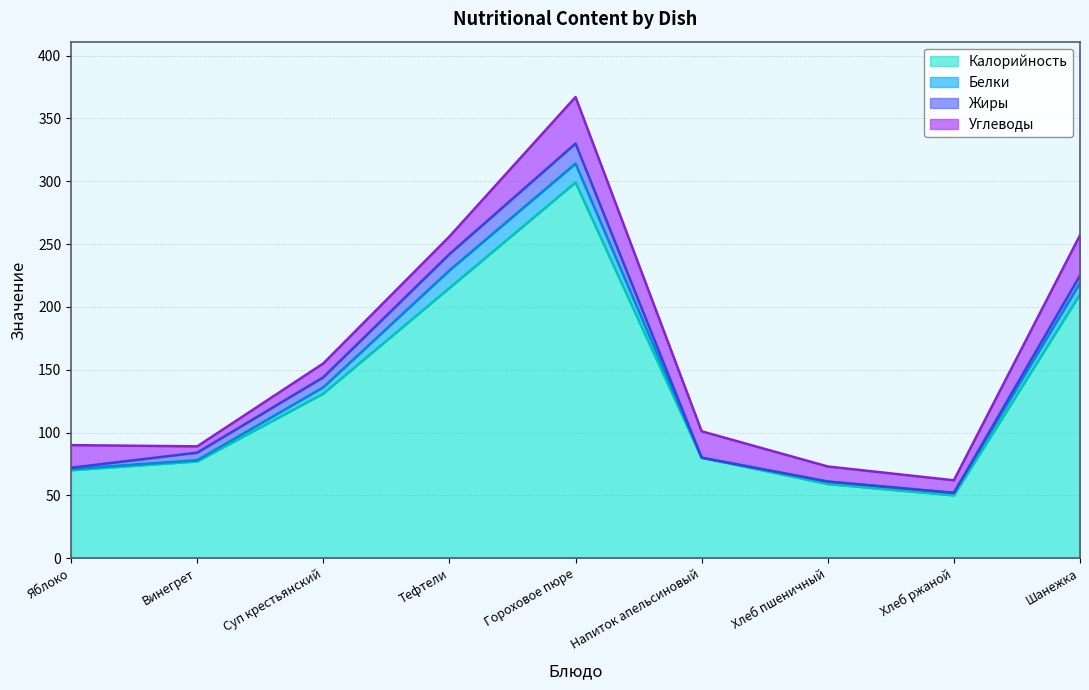

What position from the left is Винегрет?

2